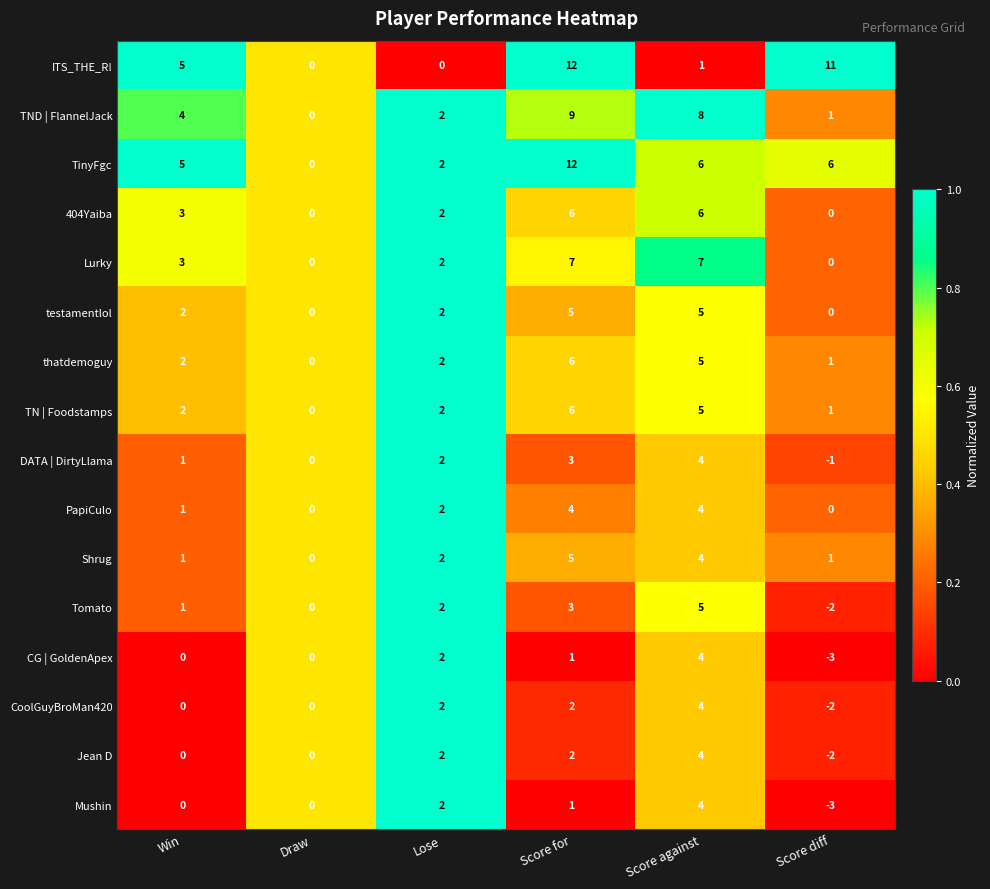

What is the total value across all series at Score for?

84